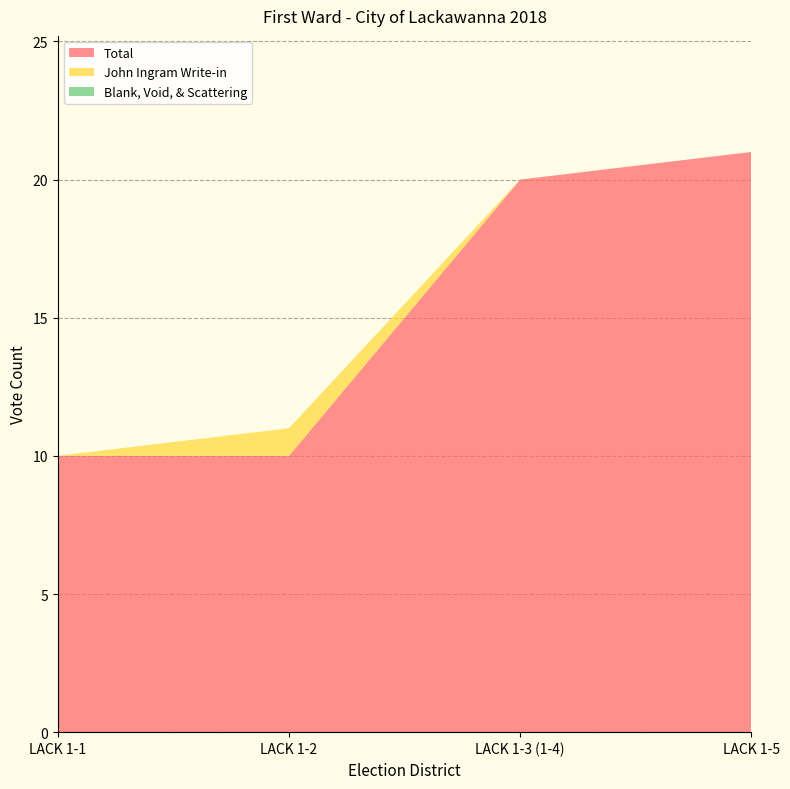

Reading right to left, list all the values displayed in this chart.

Total: LACK 1-5=21	LACK 1-3 (1-4)=20	LACK 1-2=10	LACK 1-1=10
John Ingram Write-in: LACK 1-5=0	LACK 1-3 (1-4)=0	LACK 1-2=1	LACK 1-1=0
Blank, Void, & Scattering: LACK 1-5=0	LACK 1-3 (1-4)=0	LACK 1-2=0	LACK 1-1=0